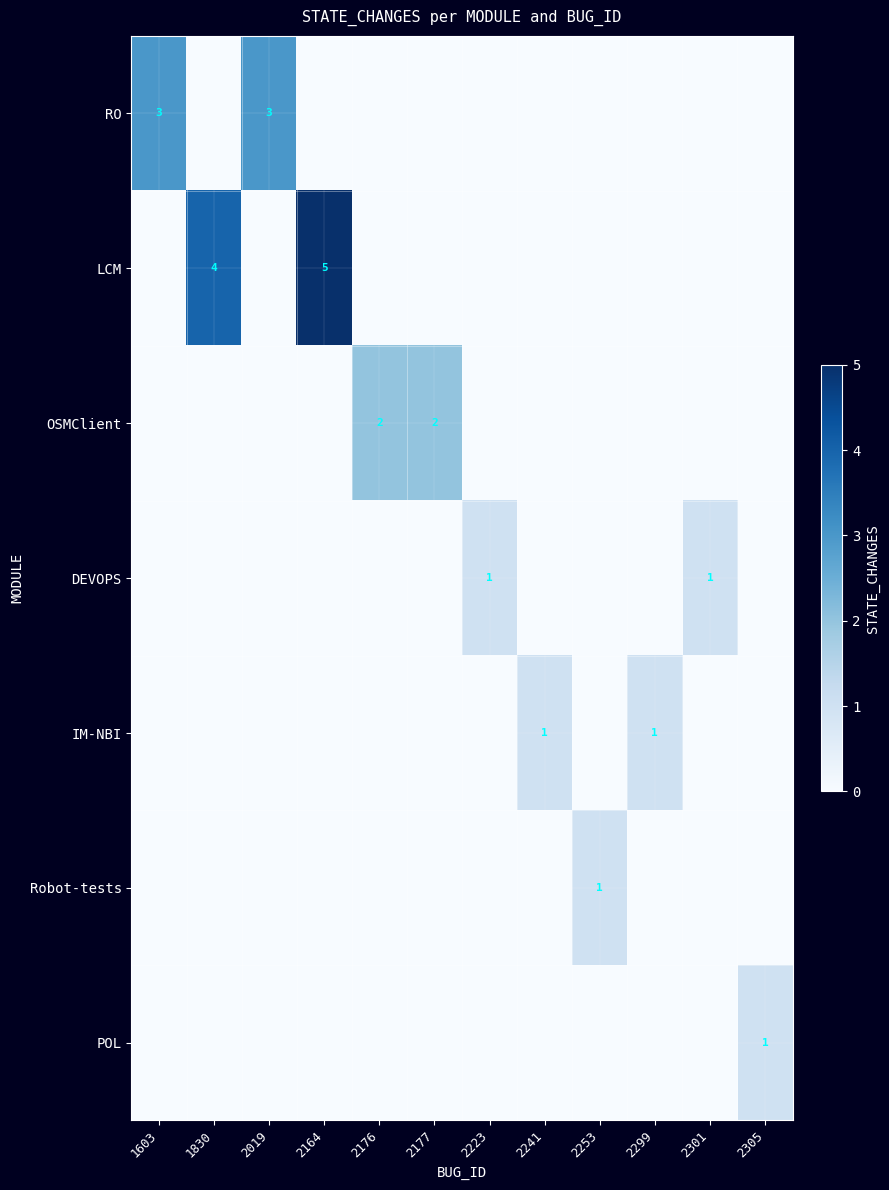

Is it true that OSMClient equals 2 at 2176?

True